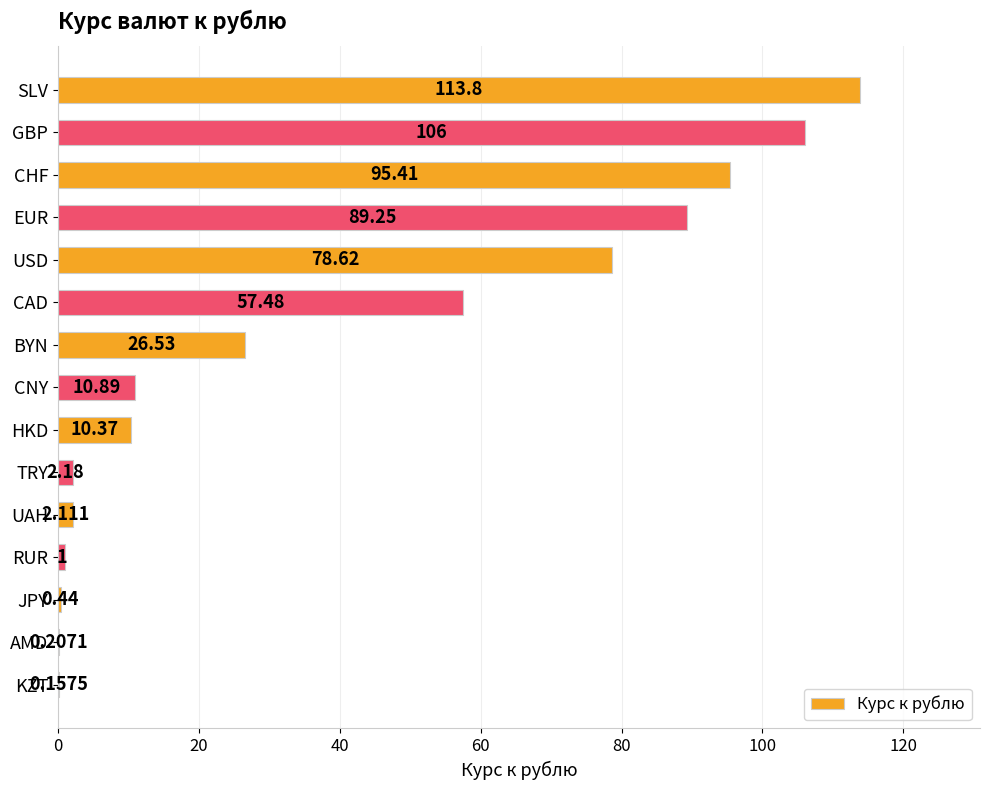

Are the bars horizontal?

Yes